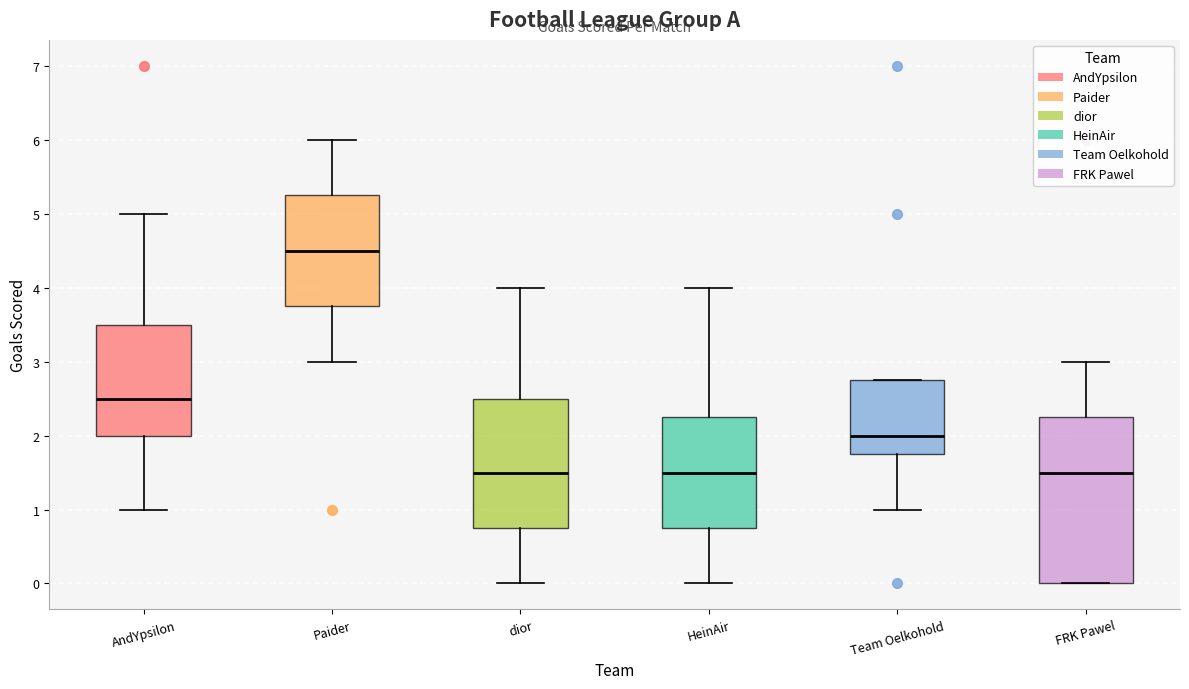

Reading left to right, transcribe this box plot: for each box, give where its median line is, the range the box spans, and where its two whiskers end, as read against the y-axis. The values are not printed on the chart, so give them approximately, as read against the axis.

AndYpsilon: median 2.5, box 2.0 to 3.5, whiskers 1.0 to 5.0
Paider: median 4.5, box 3.8 to 5.3, whiskers 3.0 to 6.0
dior: median 1.5, box 0.8 to 2.5, whiskers 0.0 to 4.0
HeinAir: median 1.5, box 0.8 to 2.3, whiskers 0.0 to 4.0
Team Oelkohold: median 2.0, box 1.8 to 2.8, whiskers 1.0 to 2.8
FRK Pawel: median 1.5, box 0.0 to 2.3, whiskers 0.0 to 3.0